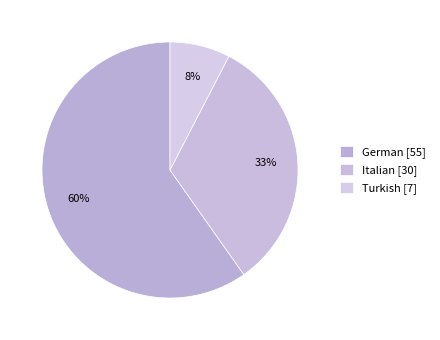

To the nearest percent, what is the difference between the German and Italian slice percentages?

27%